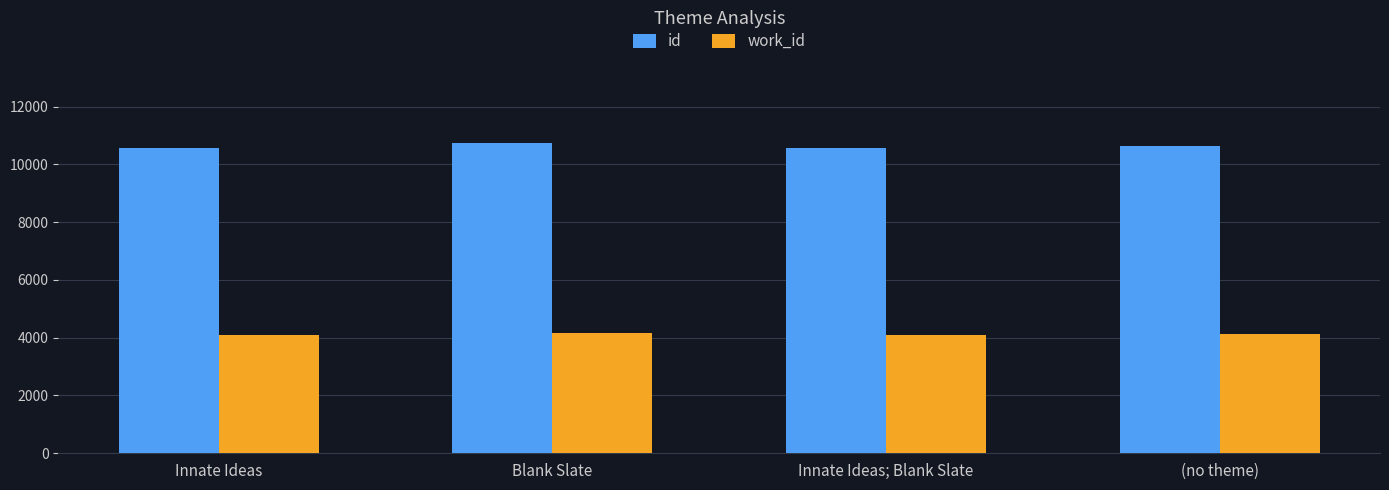

What is the difference between the highest and lowest values at Innate Ideas; Blank Slate?

6453